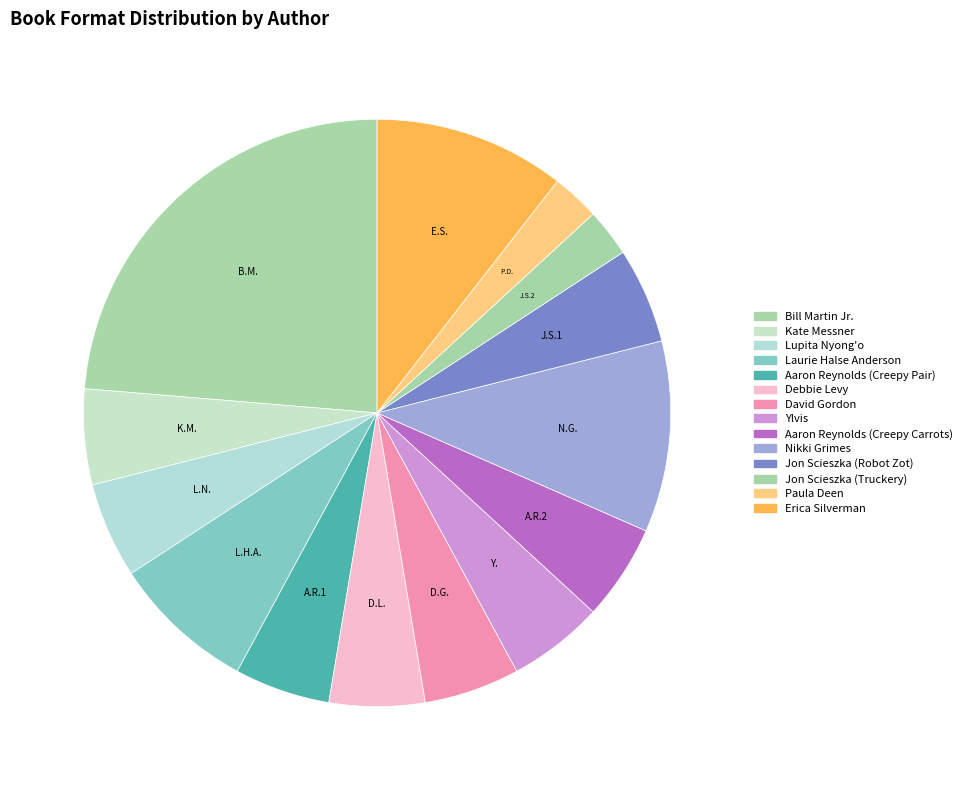

Approximately how many times larger is the value at Lupita Nyong'o compared to Jon Scieszka (Robot Zot)?

1.0